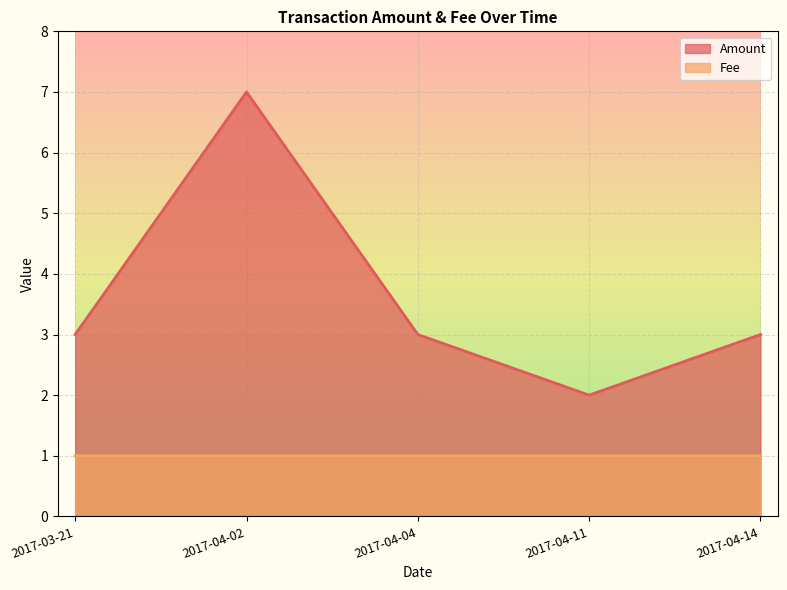

How many interior local peaks does the Amount series have?

1